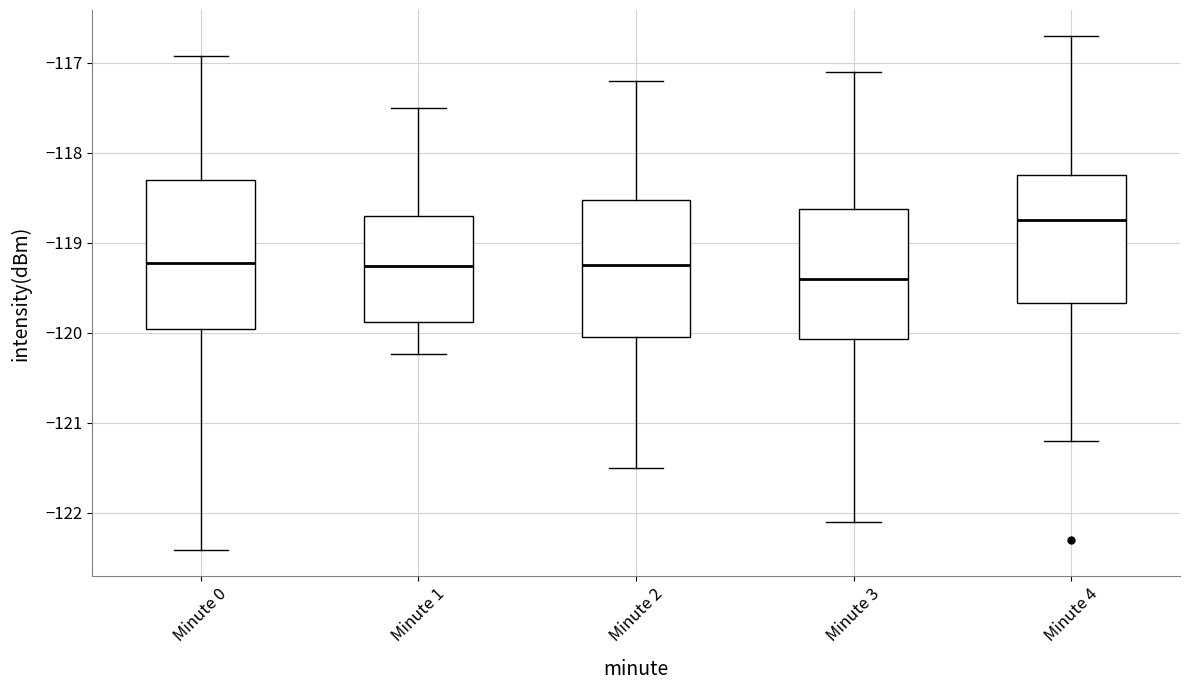

Comparing the boxes themselves (not the whiskers), which one is the tallest?

Minute 0